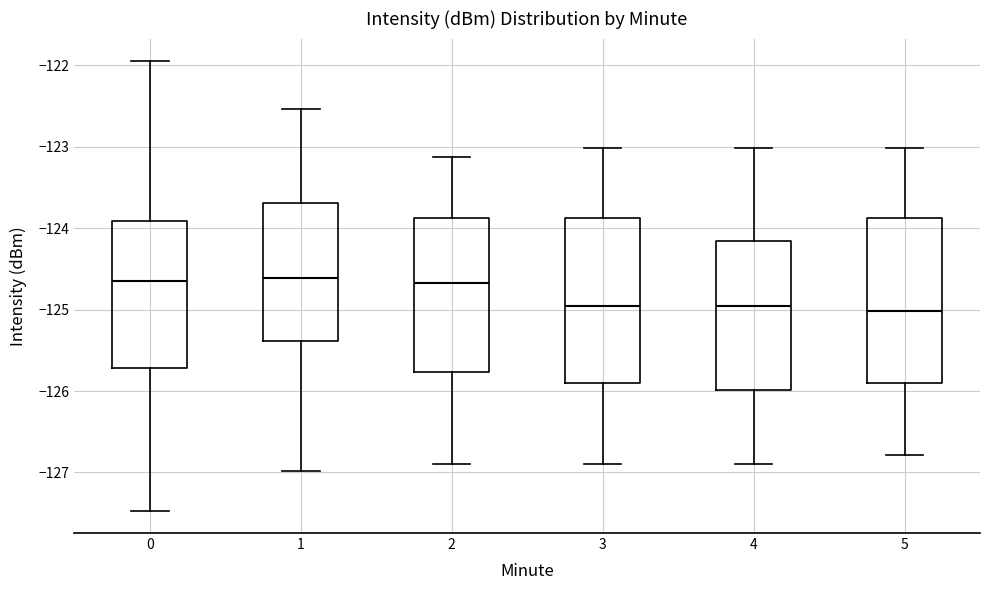

Reading left to right, transcribe this box plot: for each box, give where its median line is, the range the box spans, and where its two whiskers end, as read against the y-axis. The values are not printed on the chart, so give them approximately, as read against the axis.

0: median -124.7, box -125.7 to -123.9, whiskers -127.5 to -121.9
1: median -124.6, box -125.4 to -123.7, whiskers -127.0 to -122.5
2: median -124.7, box -125.8 to -123.9, whiskers -126.9 to -123.1
3: median -125.0, box -125.9 to -123.9, whiskers -126.9 to -123.0
4: median -125.0, box -126.0 to -124.2, whiskers -126.9 to -123.0
5: median -125.0, box -125.9 to -123.9, whiskers -126.8 to -123.0